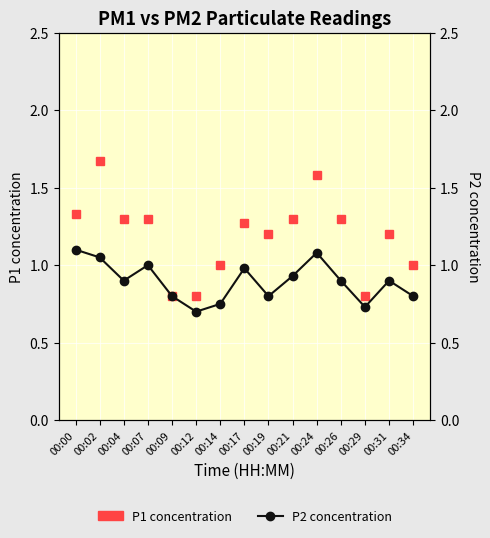

At how many categories does at least one series exceed 0?

15